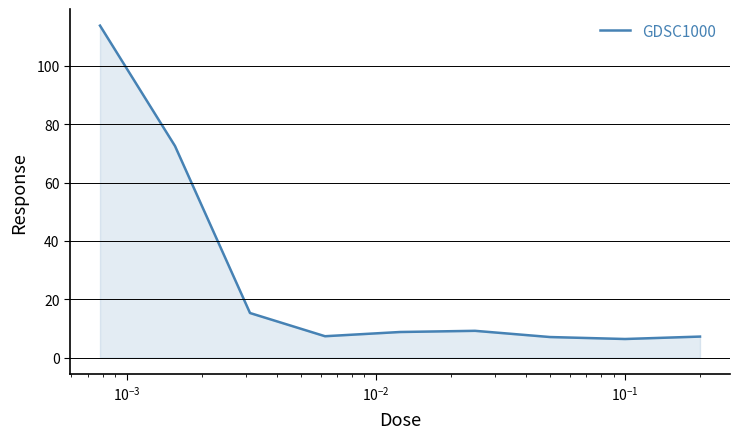

What is the greatest value displayed?

113.8